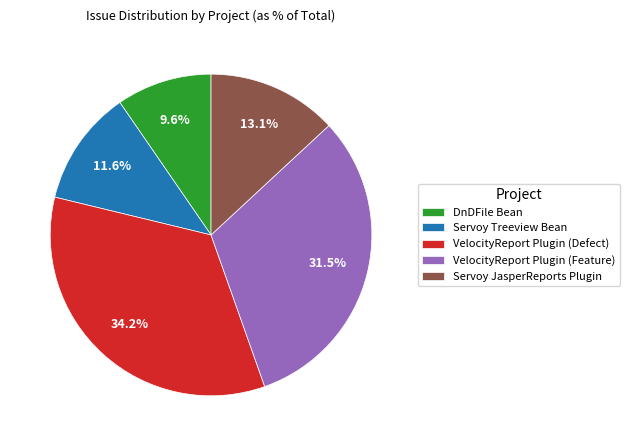

Rank the categories by value from lowest to highest.

DnDFile Bean, Servoy Treeview Bean, Servoy JasperReports Plugin, VelocityReport Plugin (Feature), VelocityReport Plugin (Defect)